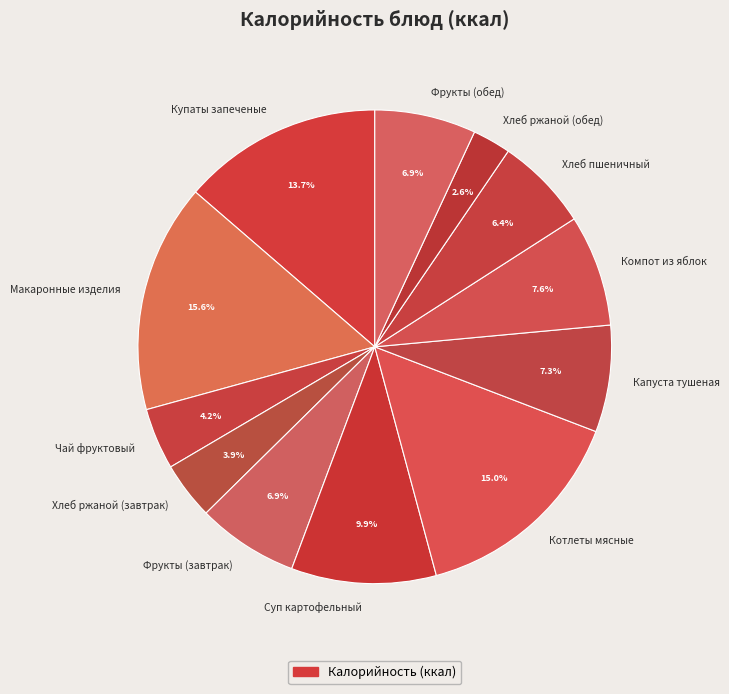

How much of the chart is everything except Капуста тушеная?

92.7%